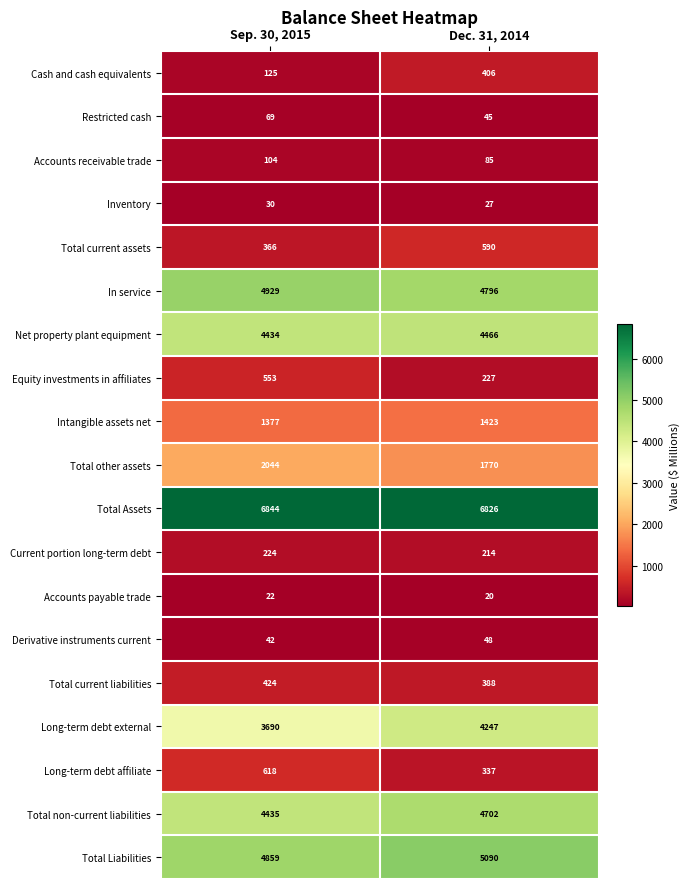

Rank the categories by Total other assets value from highest to lowest.

Sep. 30, 2015, Dec. 31, 2014